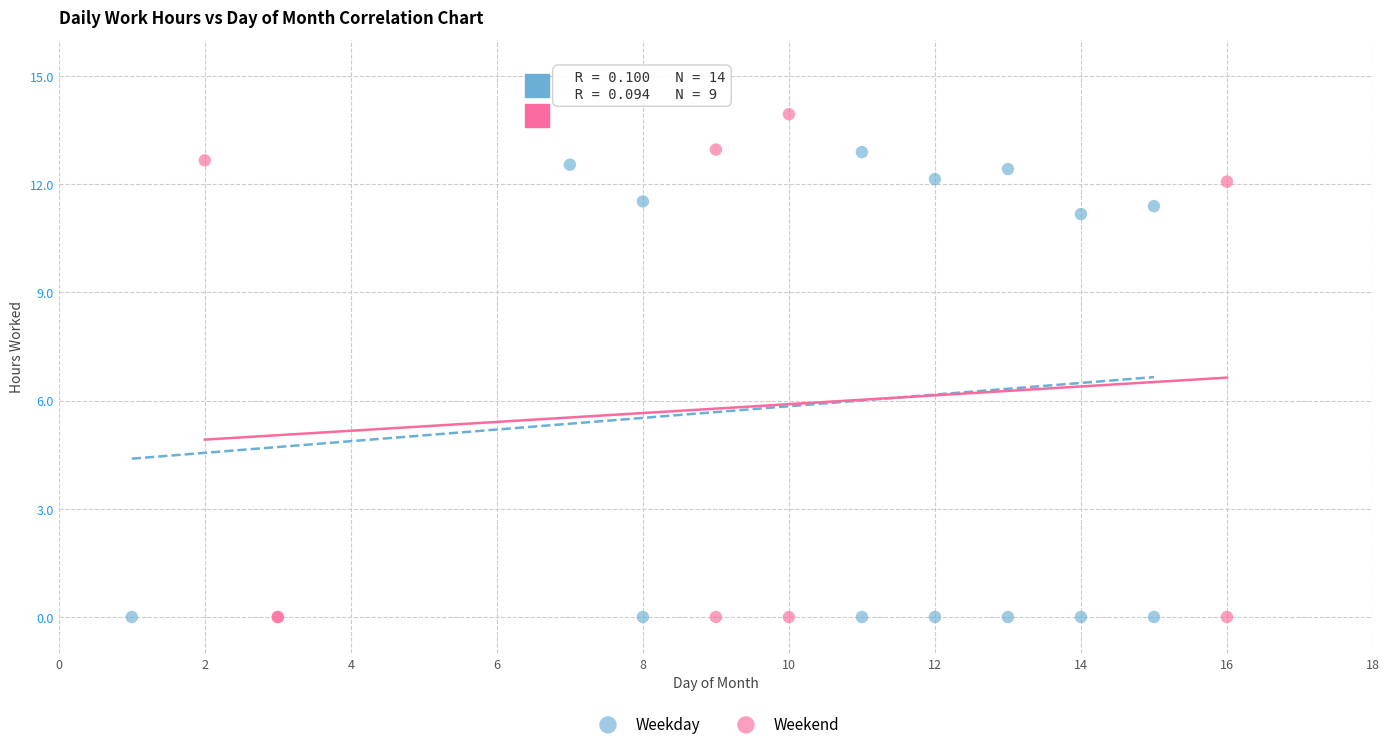

Which series contains the highest Y value?

Weekend